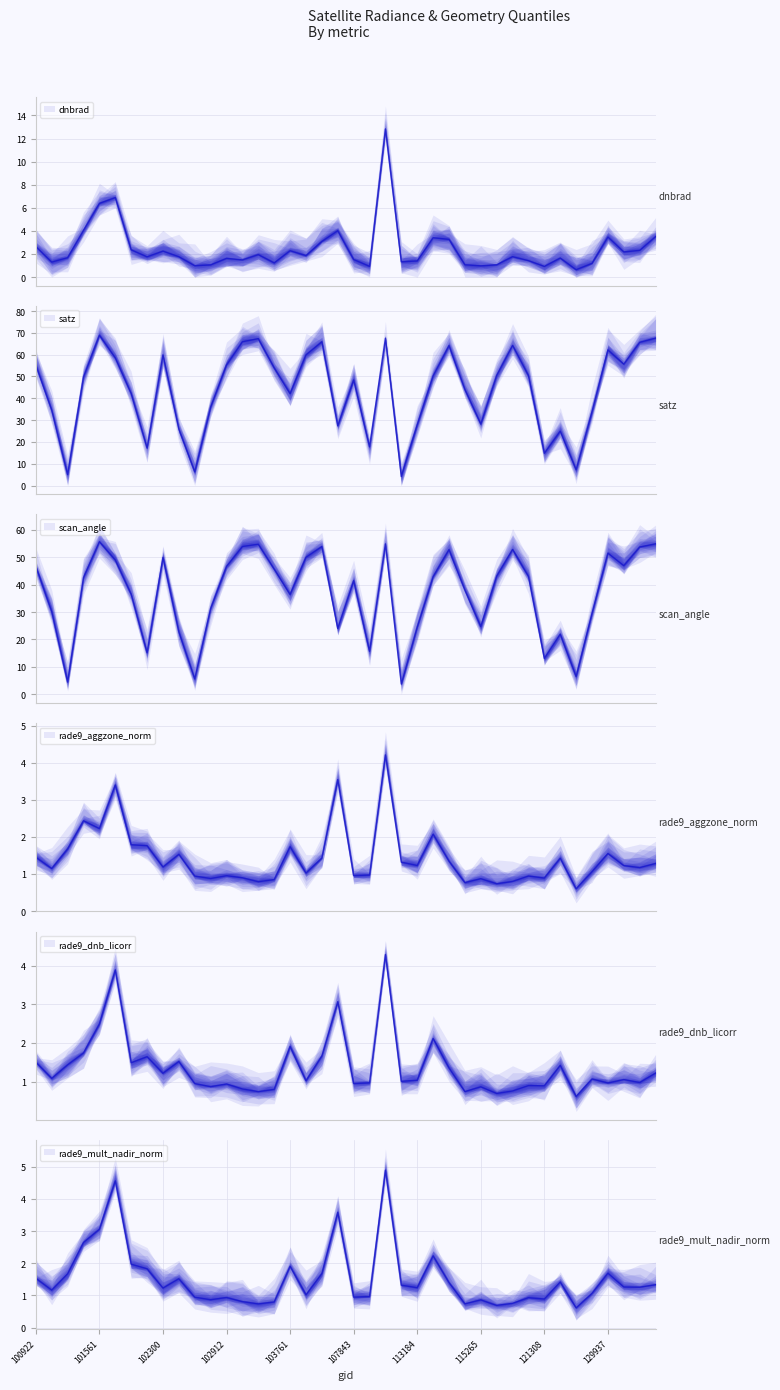

Rank the categories by rade9_aggzone_norm value from lowest to highest.

122346, 115378, 114210, 103032, 115500, 103040, 115265, 102792, 121308, 102920, 102671, 120781, 102912, 107843, 110127, 104229, 123073, 101181, 130885, 102300, 130872, 113184, 131048, 113013, 113525, 122178, 105850, 100922, 102551, 129937, 101304, 103761, 102056, 101805, 113356, 101561, 101552, 101683, 106569, 112667